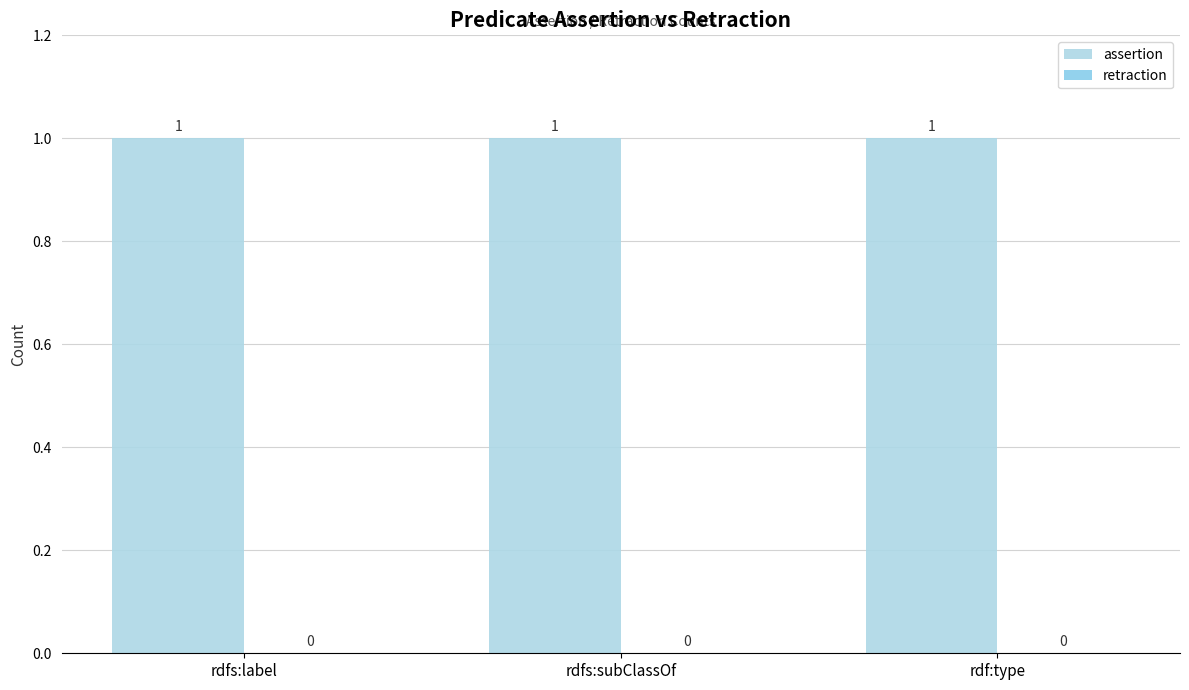

At which category is the sum across all series the highest?

rdfs:label